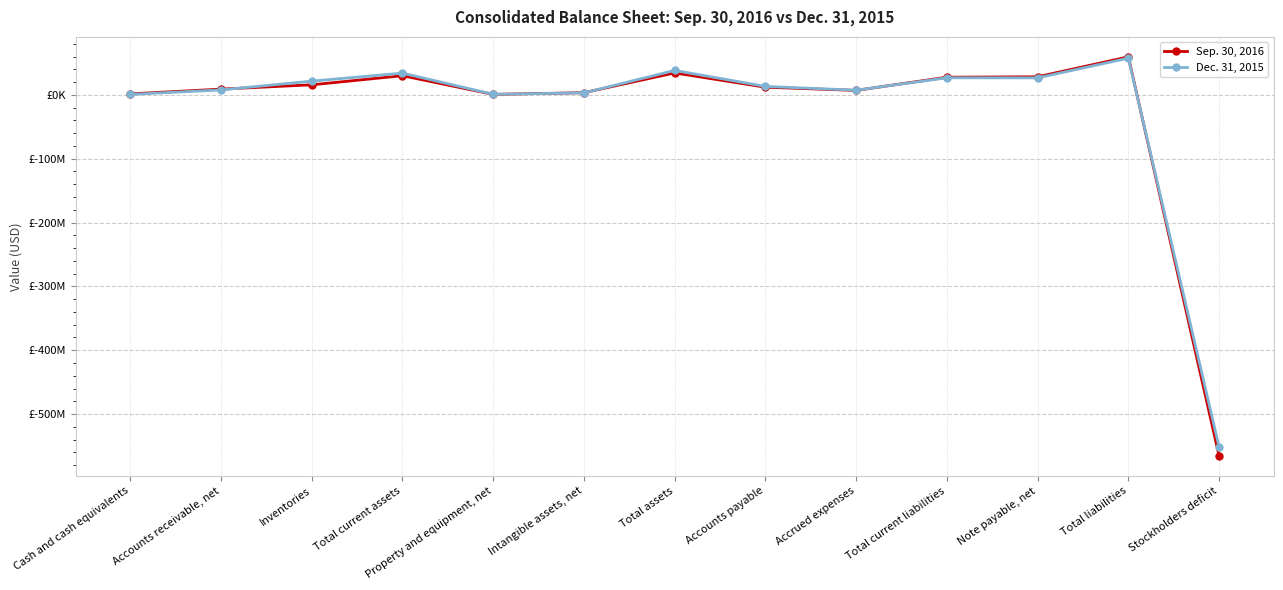

Which series has the largest range (max minus min)?

Sep. 30, 2016